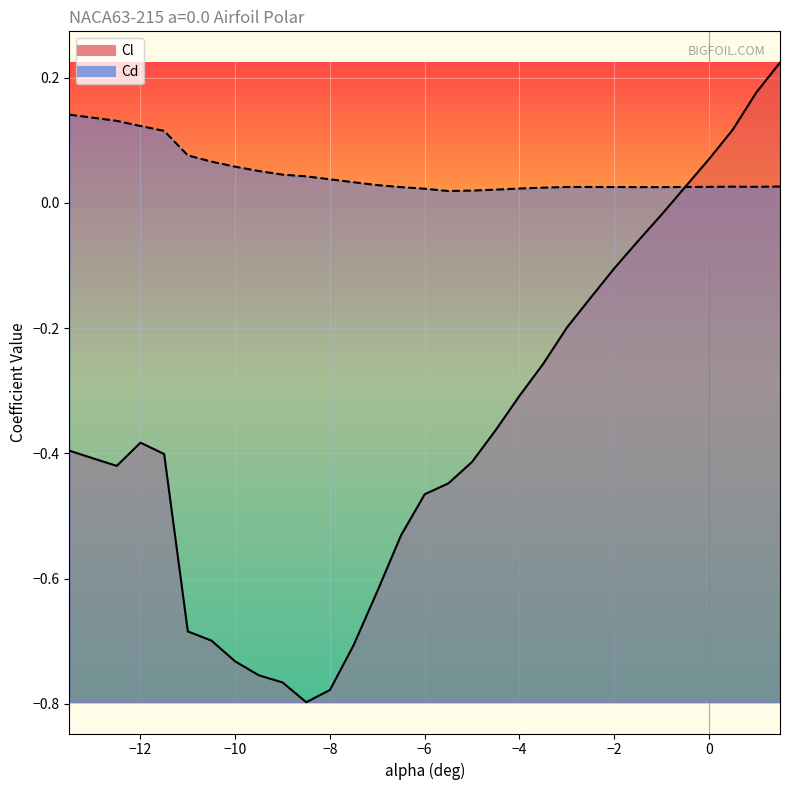

At which category does Cd reach its first local peak?

-2.5